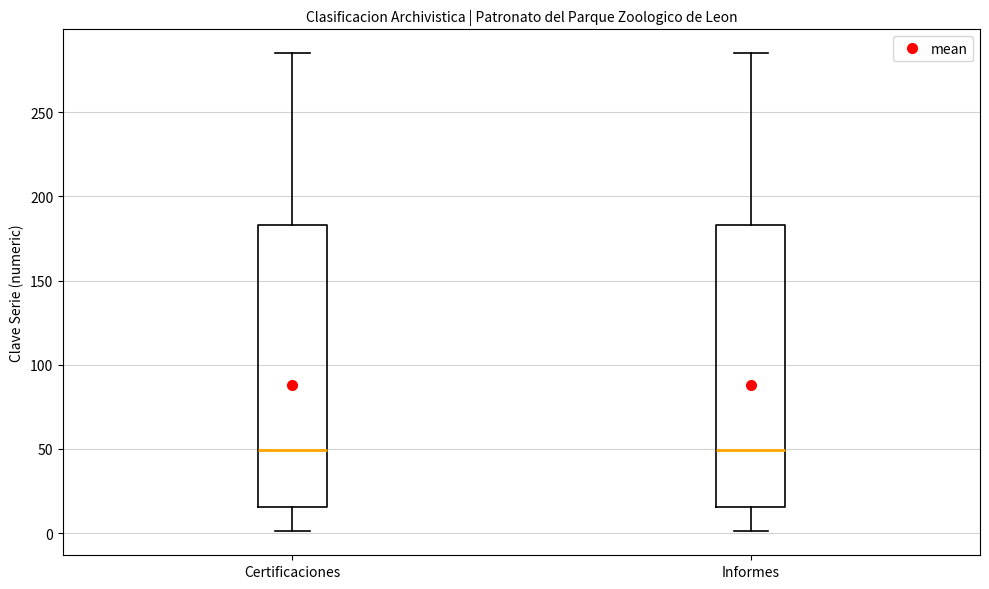

Reading left to right, transcribe this box plot: for each box, give where its median line is, the range the box spans, and where its two whiskers end, as read against the y-axis. The values are not printed on the chart, so give them approximately, as read against the axis.

Certificaciones: median 50, box 15 to 185, whiskers 0 to 285
Informes: median 50, box 15 to 185, whiskers 0 to 285